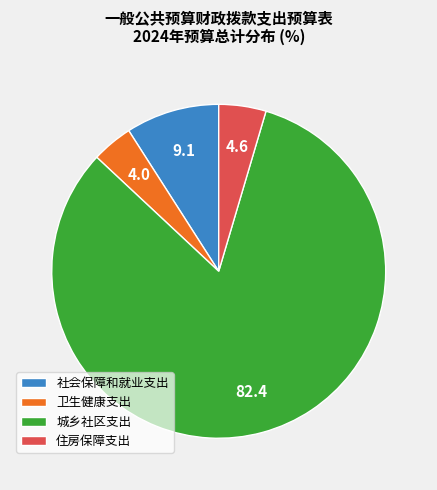

Which slice represents more than half of the pie?

城乡社区支出